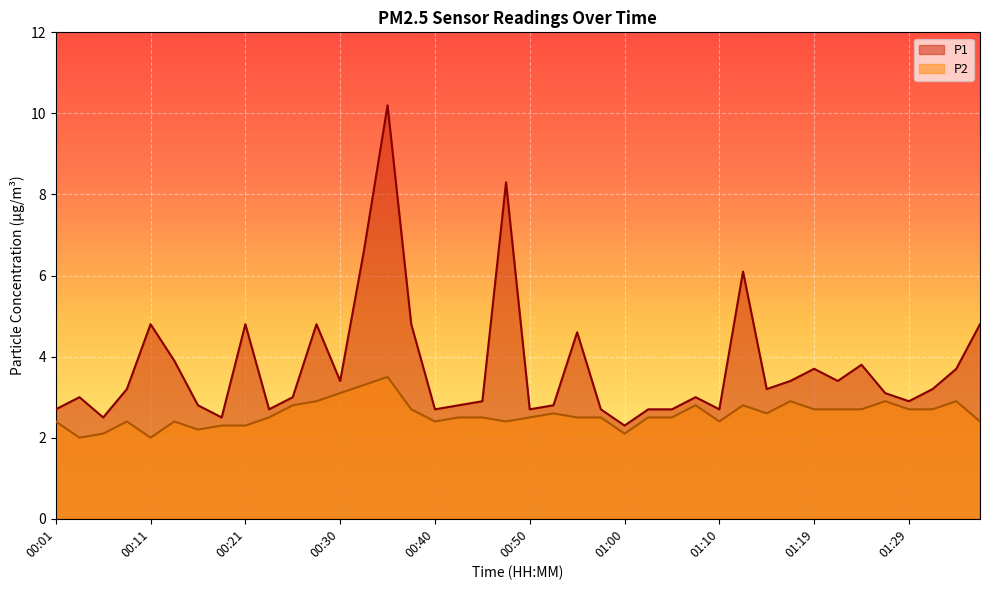

What is the difference between the maximum and minimum values in the P2 series?

1.5